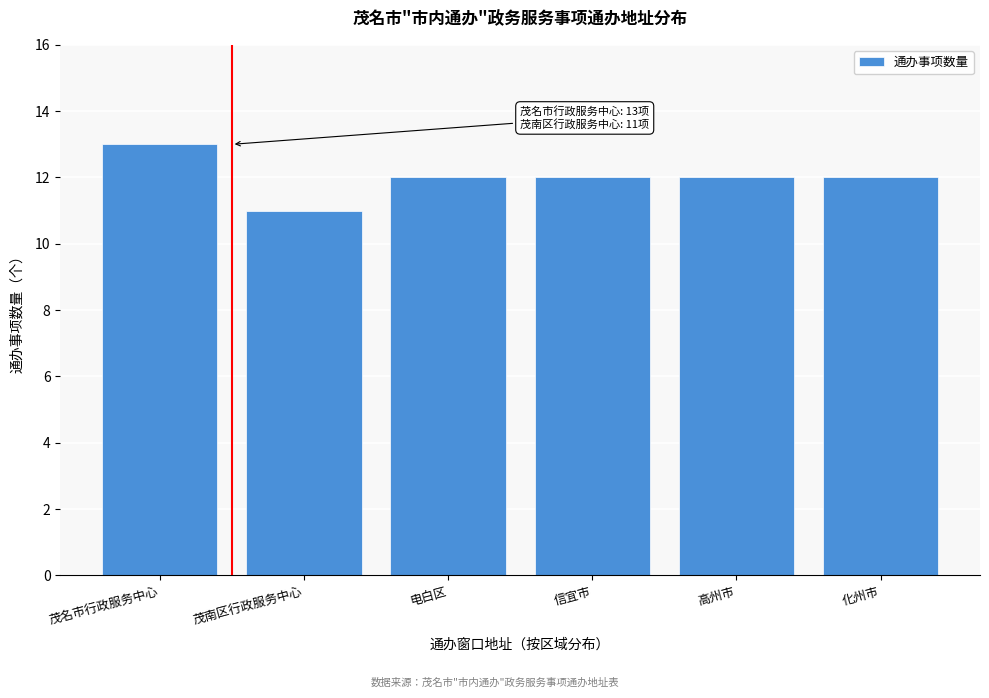

Reading left to right, what are all the values shown in this chart?

13	11	12	12	12	12